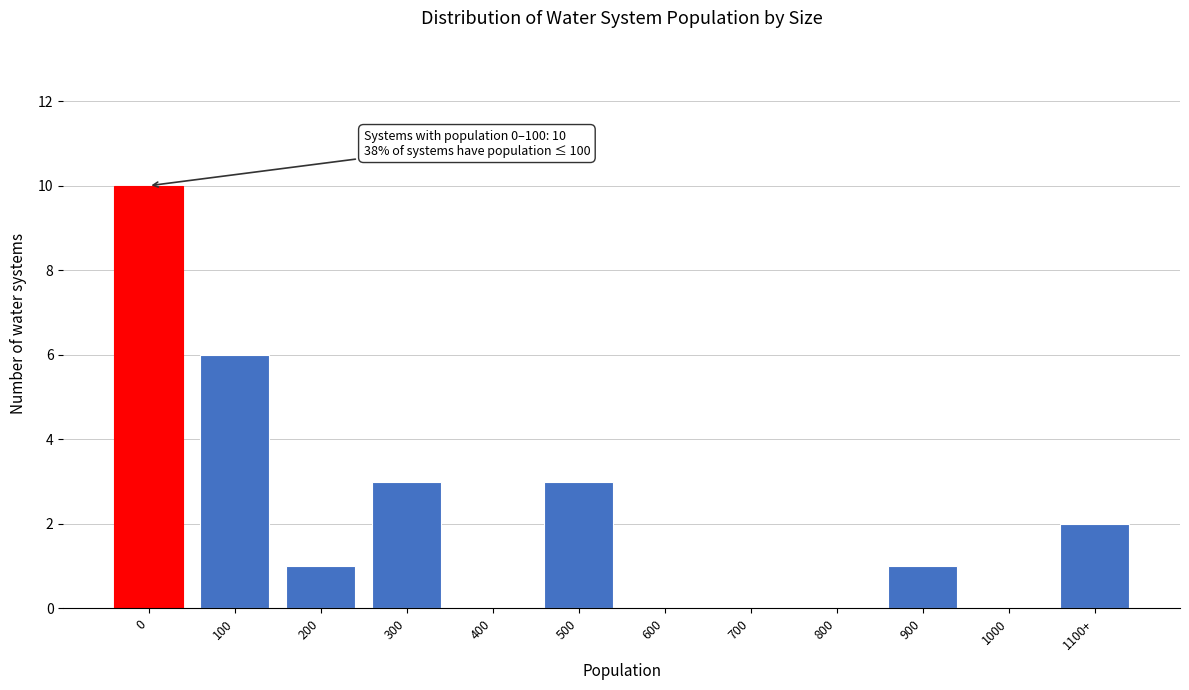

Reading right to left, list all the values displayed in this chart.

1100+=2	1000=0	900=1	800=0	700=0	600=0	500=3	400=0	300=3	200=1	100=6	0=10